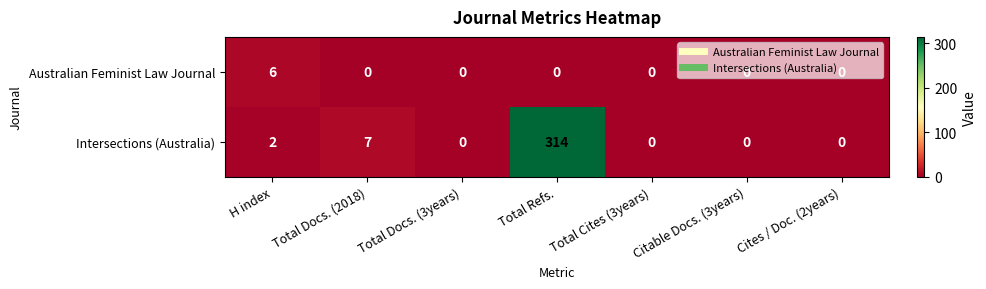

True or false: Intersections (Australia) has a value of 0 at Citable Docs. (3years).

True